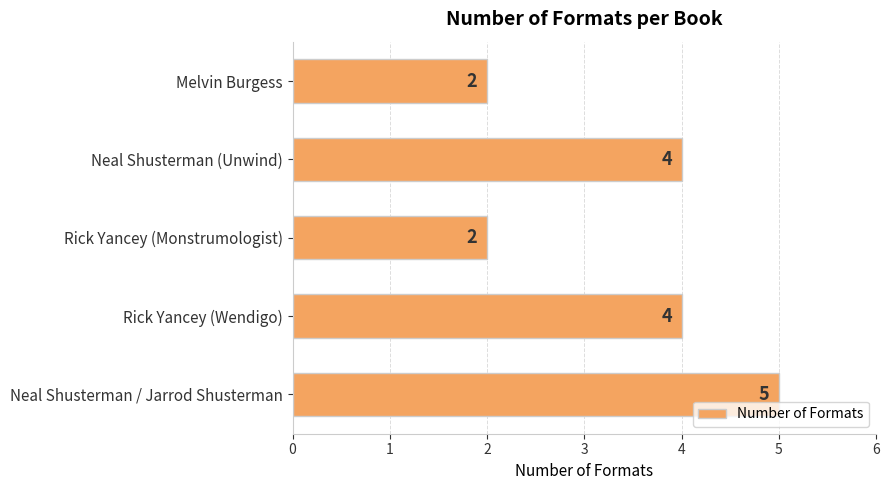

What is the average value?

3